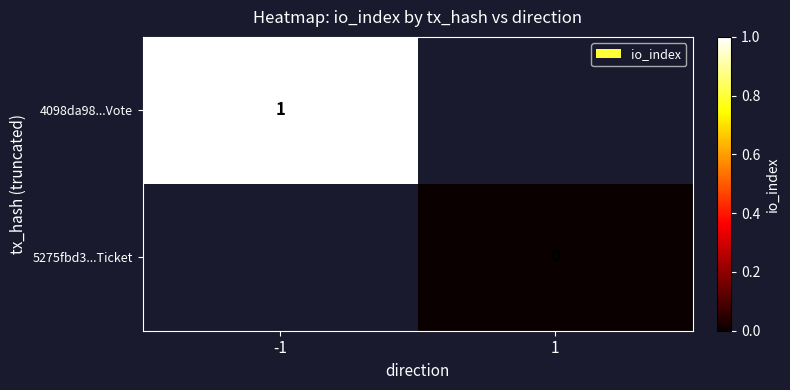

The value of 4098da98...Vote at -1 is 2. True or false?

False